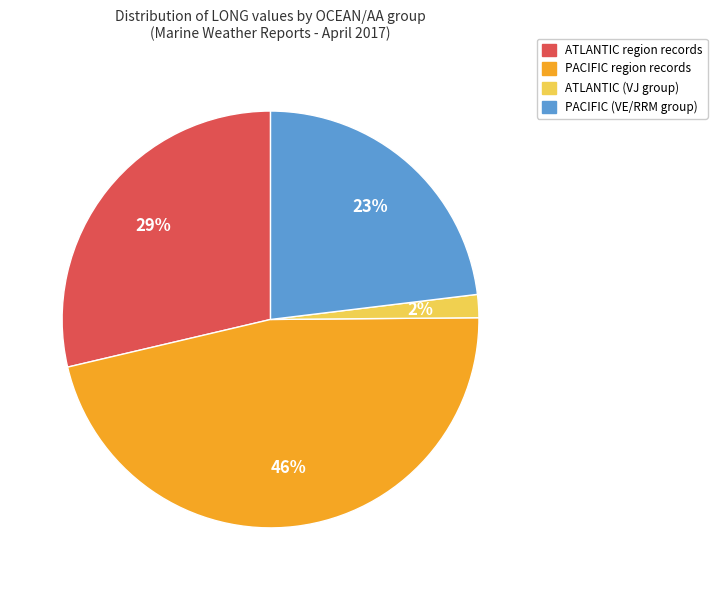

To the nearest percent, what is the average slice percentage?

25%